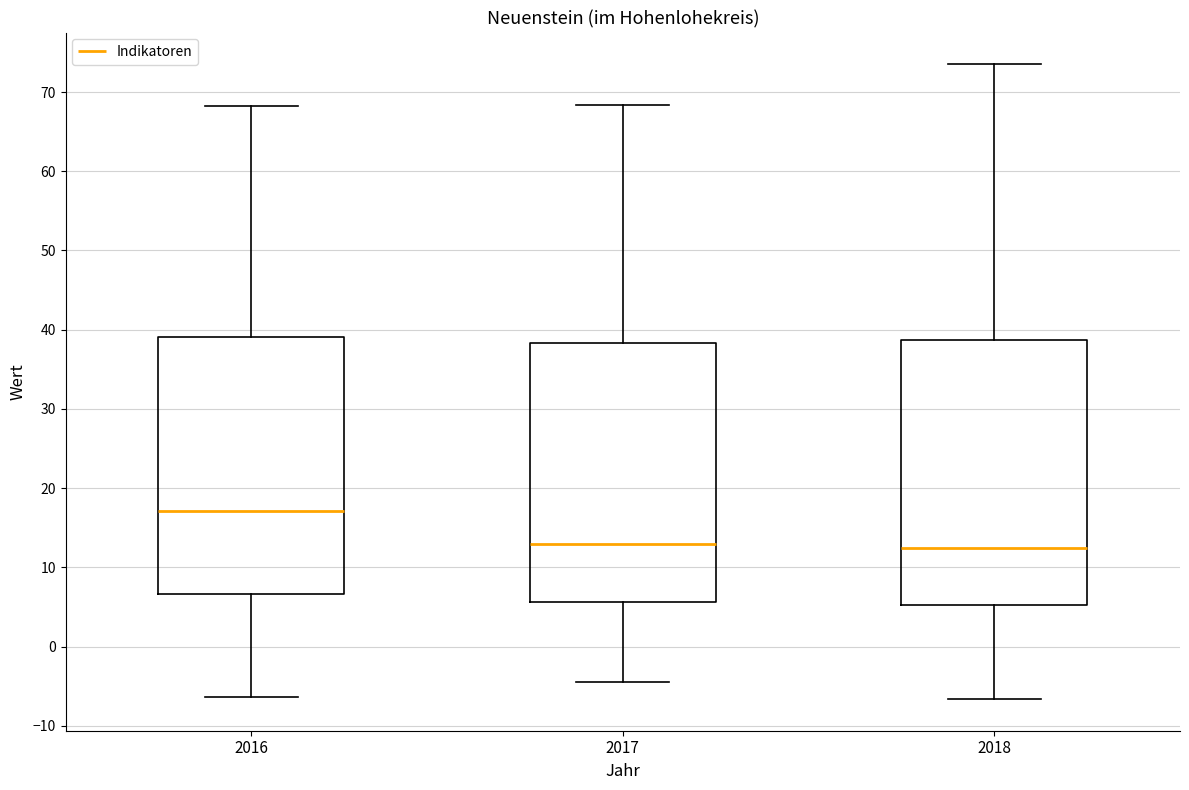

Reading left to right, read every box against the y-axis: the position of its median line, the range the box covers, and the ends of its whiskers. The values are not printed on the chart, so give them approximately, as read against the axis.

2016: median 17, box 7 to 39, whiskers -6 to 68
2017: median 13, box 6 to 38, whiskers -4 to 68
2018: median 13, box 5 to 39, whiskers -7 to 74